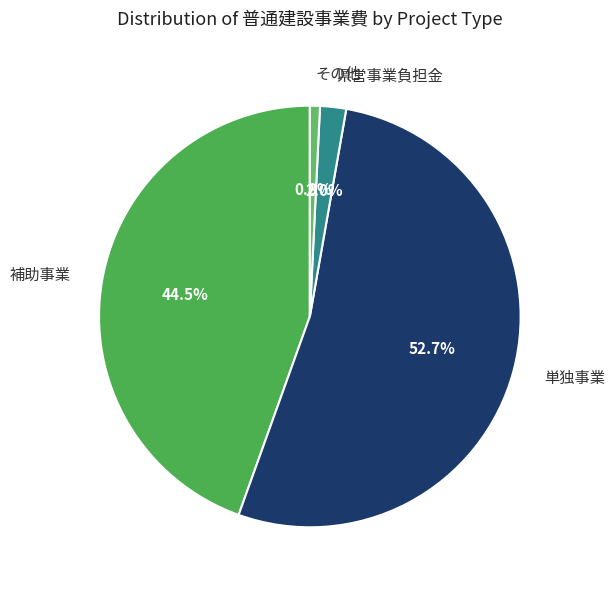

What is the total percentage of 県営事業負担金 and その他?

2.8%